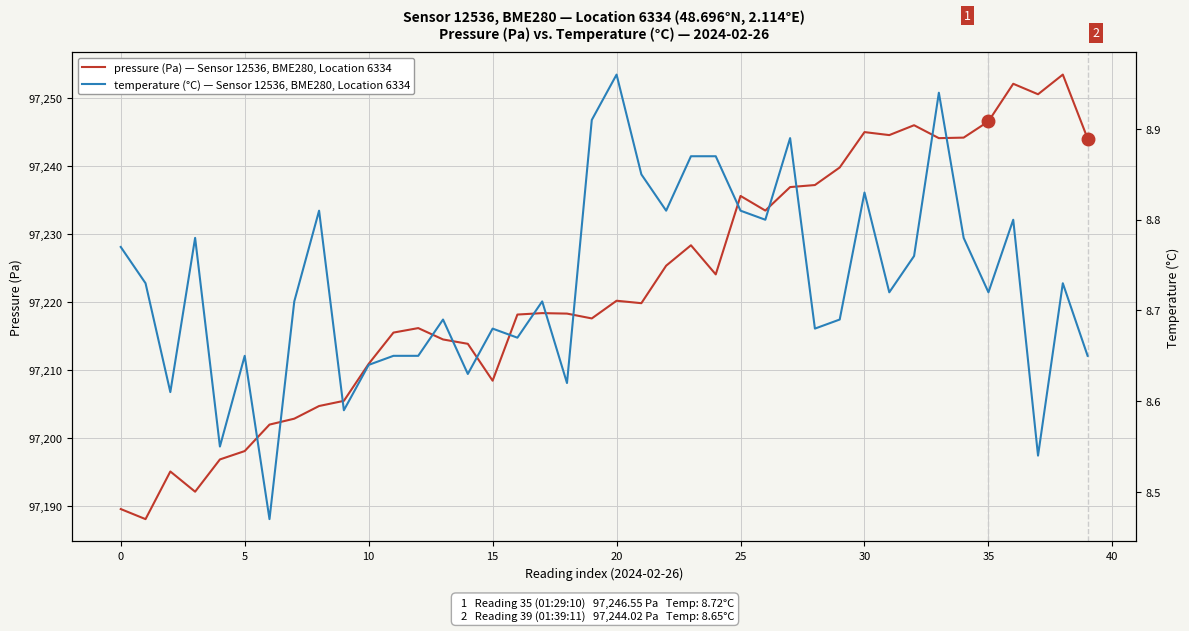

What are all the series names shown in the legend?

pressure (Pa) — Sensor 12536, BME280, Location 6334, temperature (°C) — Sensor 12536, BME280, Location 6334